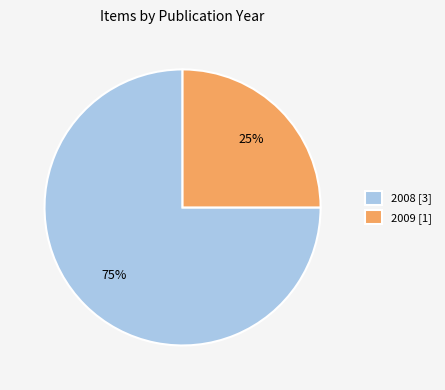

Is the sum of 2009 [1] and 2008 [3] greater than half?

Yes